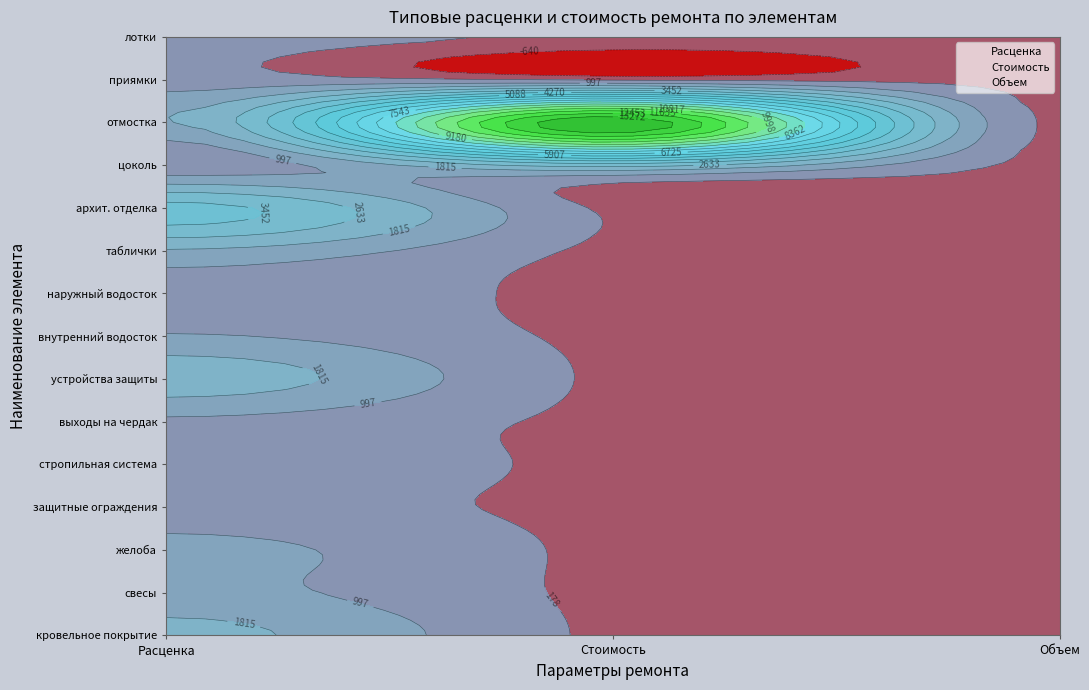

What is the average value of the кровельное покрытие series?

137.5